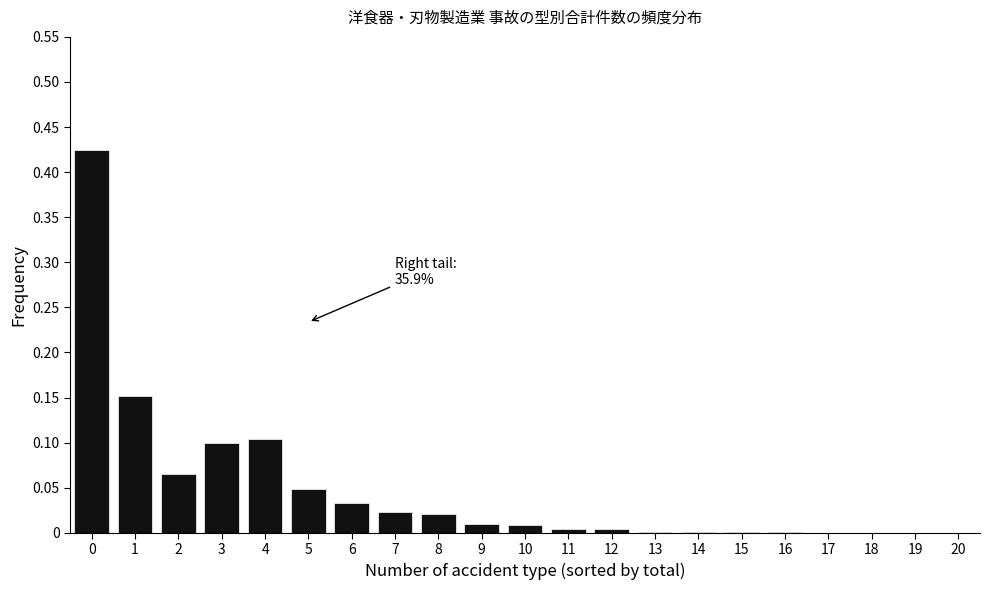

What is the sum of all values?

1.0